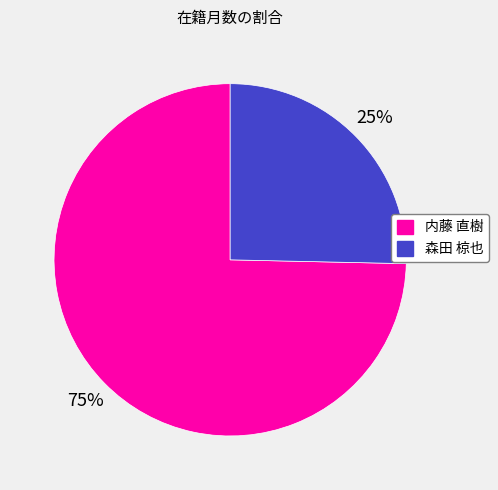

Is there any slice that represents more than half of the pie?

Yes